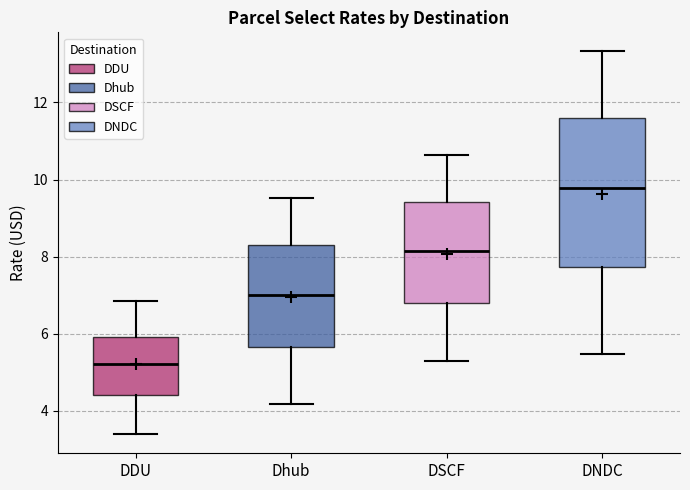

Reading left to right, transcribe this box plot: for each box, give where its median line is, the range the box spans, and where its two whiskers end, as read against the y-axis. The values are not printed on the chart, so give them approximately, as read against the axis.

DDU: median 5.2, box 4.4 to 6.0, whiskers 3.4 to 6.8
Dhub: median 7.0, box 5.6 to 8.2, whiskers 4.2 to 9.6
DSCF: median 8.2, box 6.8 to 9.4, whiskers 5.2 to 10.6
DNDC: median 9.8, box 7.8 to 11.6, whiskers 5.4 to 13.4